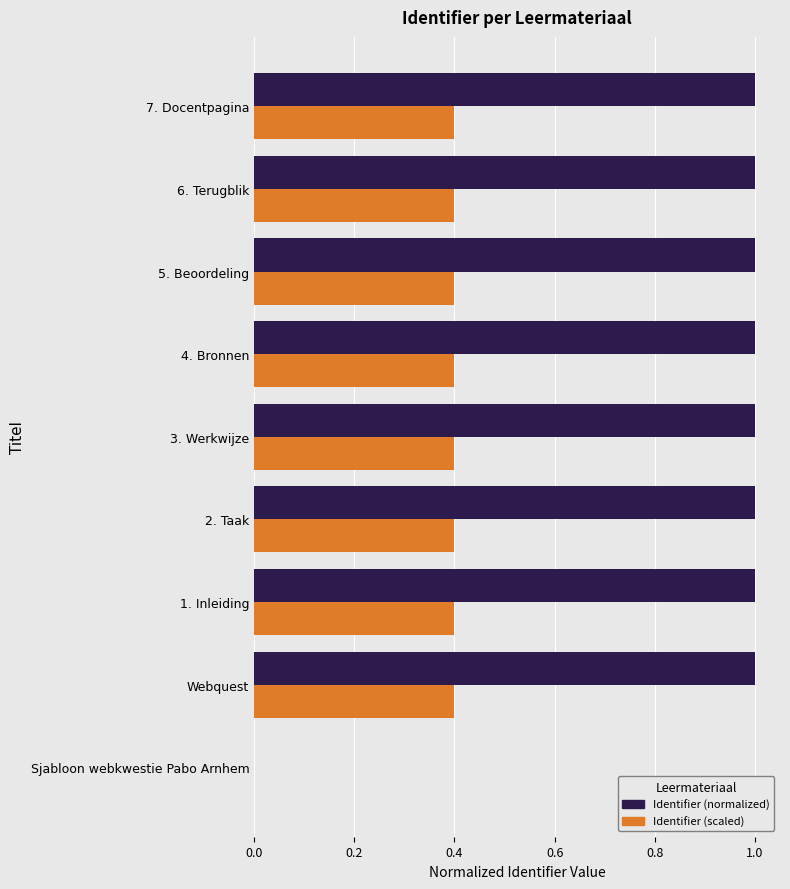

What is the sum of all Identifier (scaled) values?

3.2